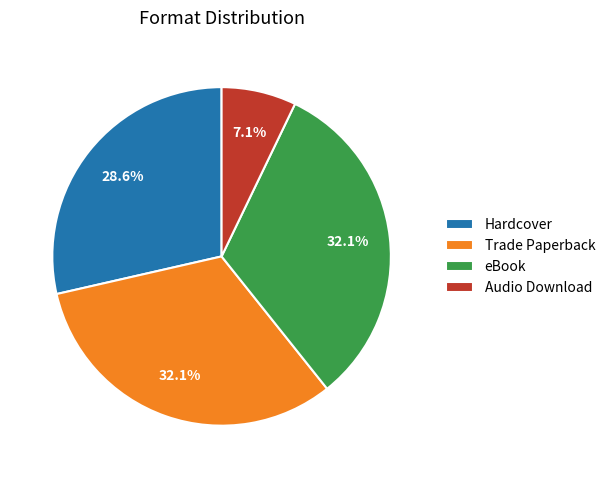

Combined, what portion of the pie is Hardcover and Audio Download?

35.7%